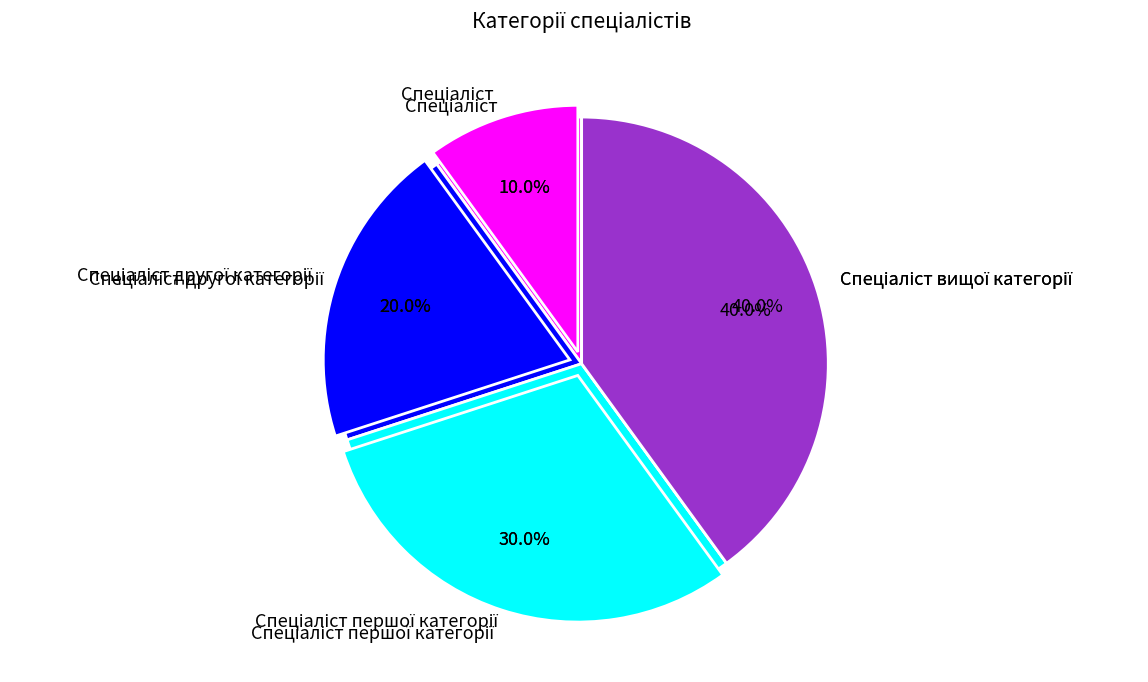

Rank the categories by value from lowest to highest.

Спеціаліст, Спеціаліст другої категорії, Спеціаліст першої категорії, Спеціаліст вищої категорії